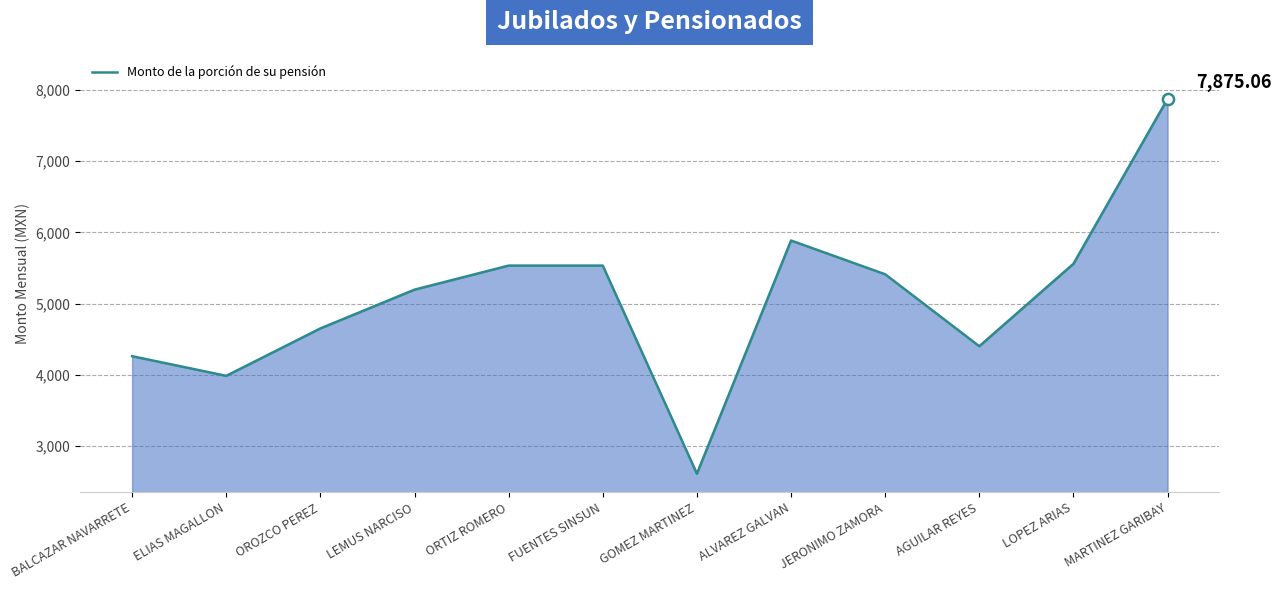

What is the change in value from GOMEZ MARTINEZ to AGUILAR REYES?

+1790.6